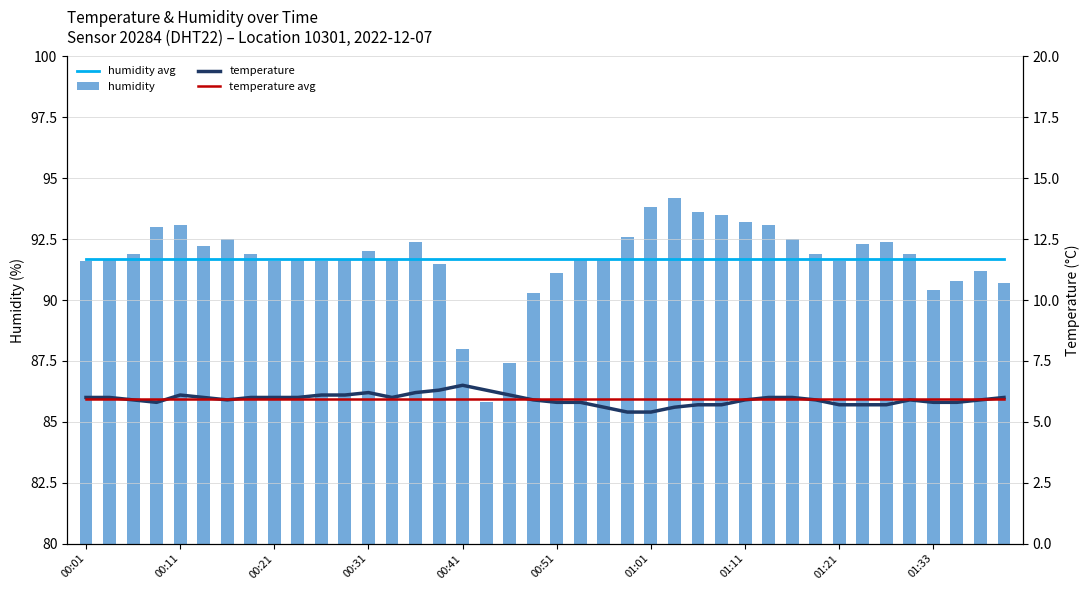

What is the maximum value shown in the chart?

94.2